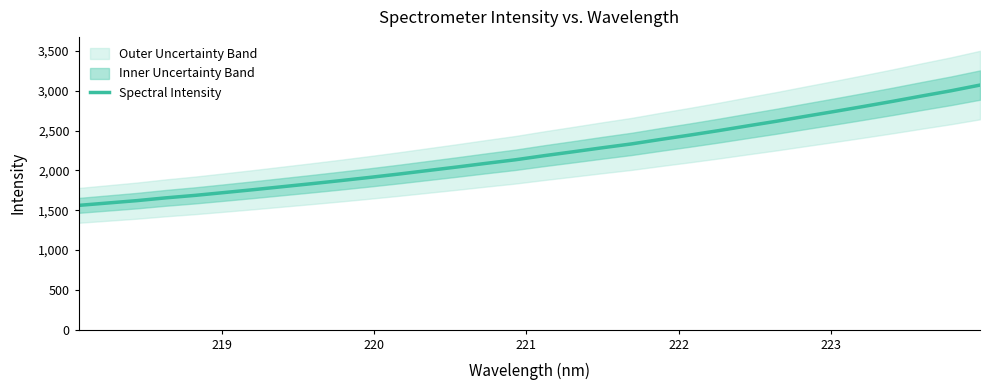

What is the highest value of the Spectral Intensity series?

3071.2